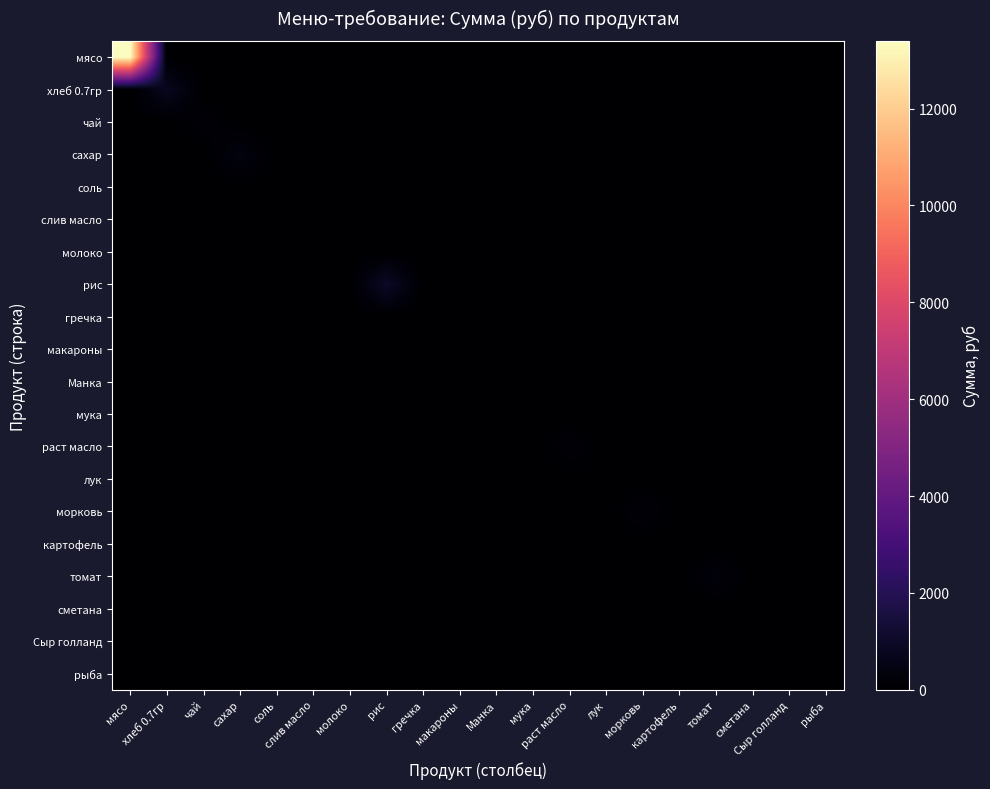

How many distinct data groups are displayed?

20